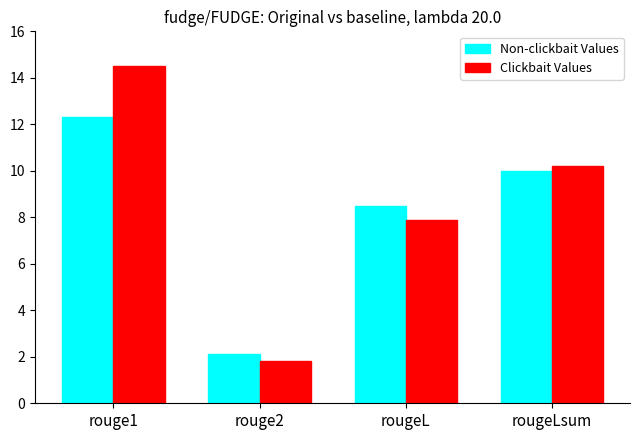

What is the difference between the Clickbait Values values at rougeLsum and rougeL?

2.3